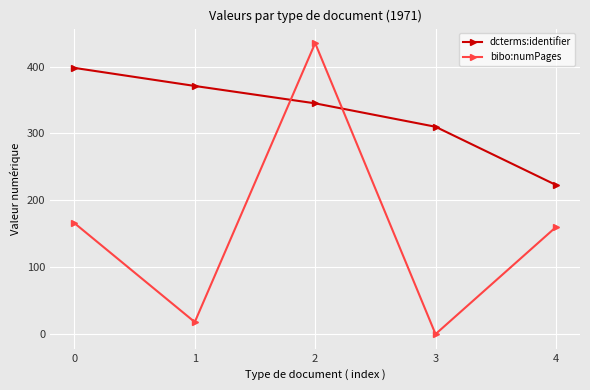

How many intersections are there between bibo:numPages and dcterms:identifier?

2